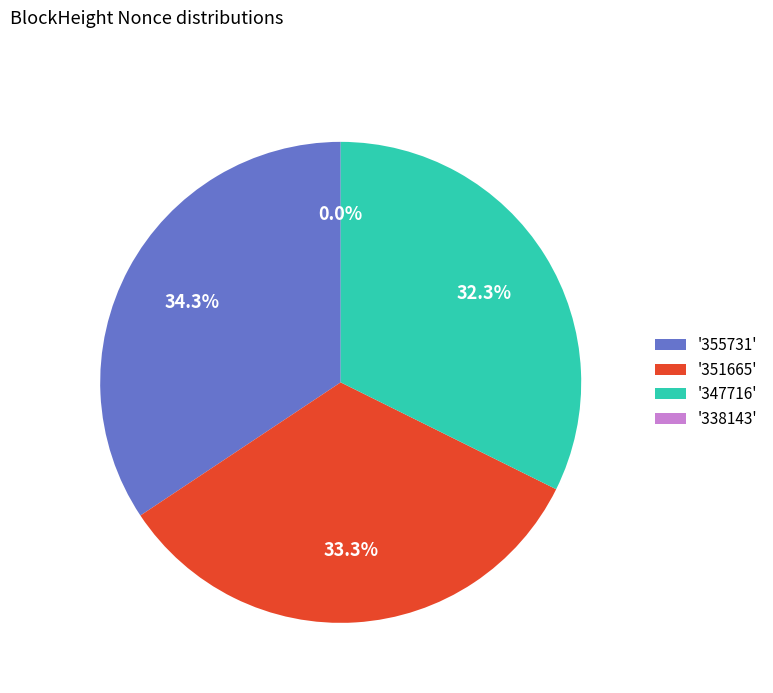

Is '355731' the majority of the pie?

No